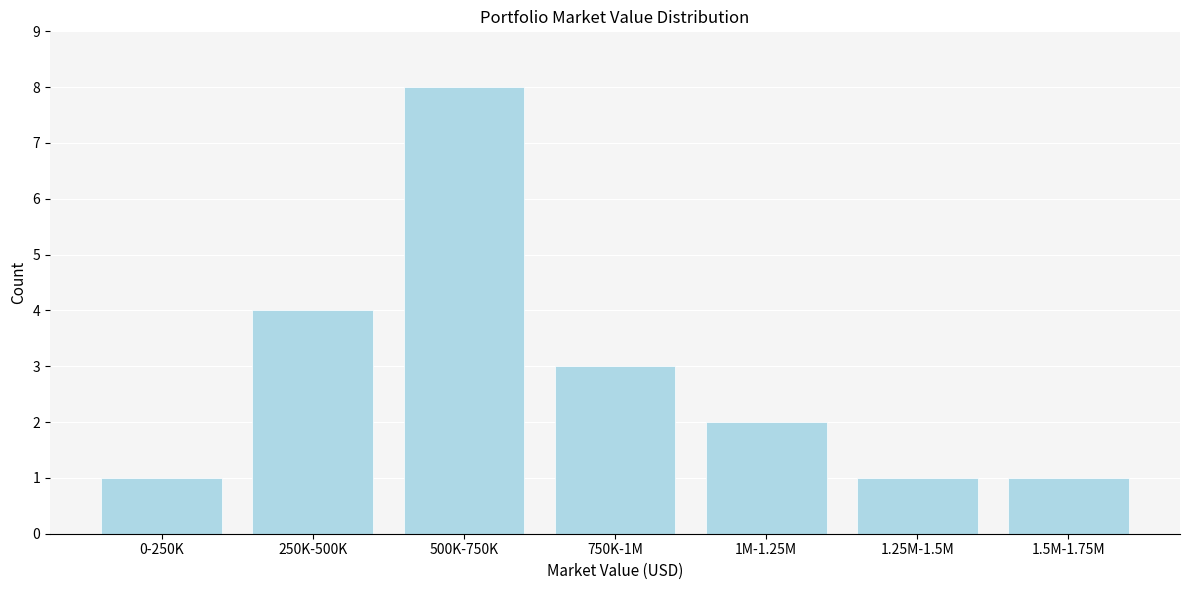

Reading right to left, extract all data points from this chart.

1	1	2	3	8	4	1